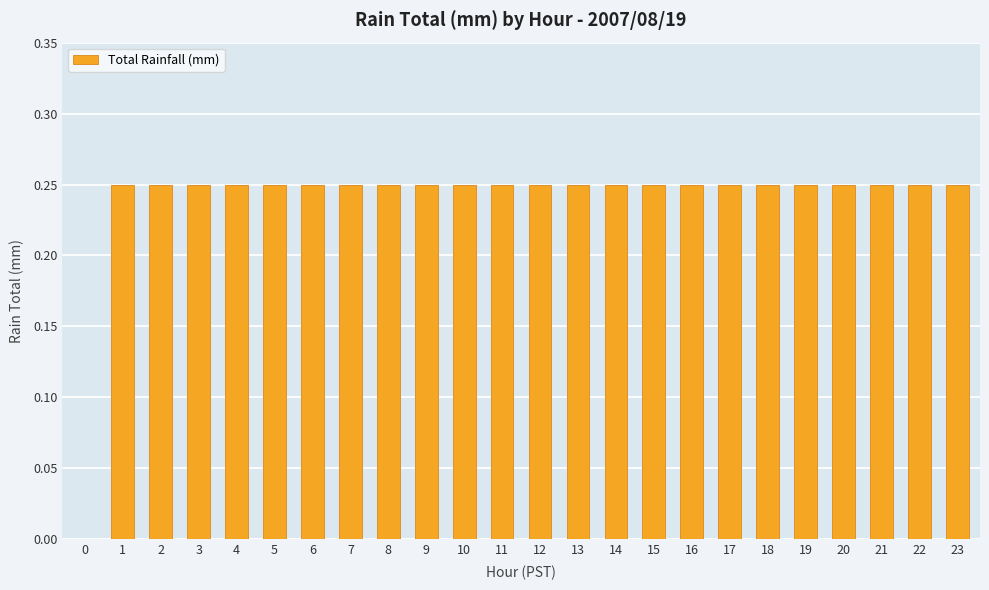

Are the bars horizontal?

No